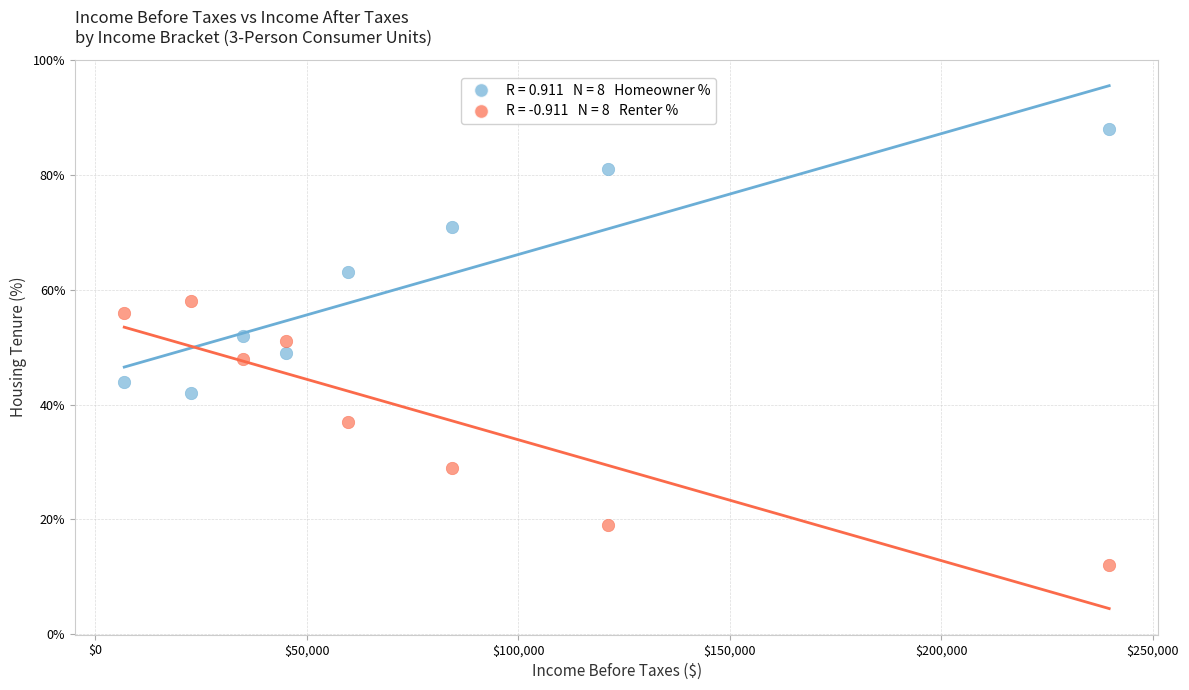

Across all data points, what is the range of X values (max minus min)?

232807